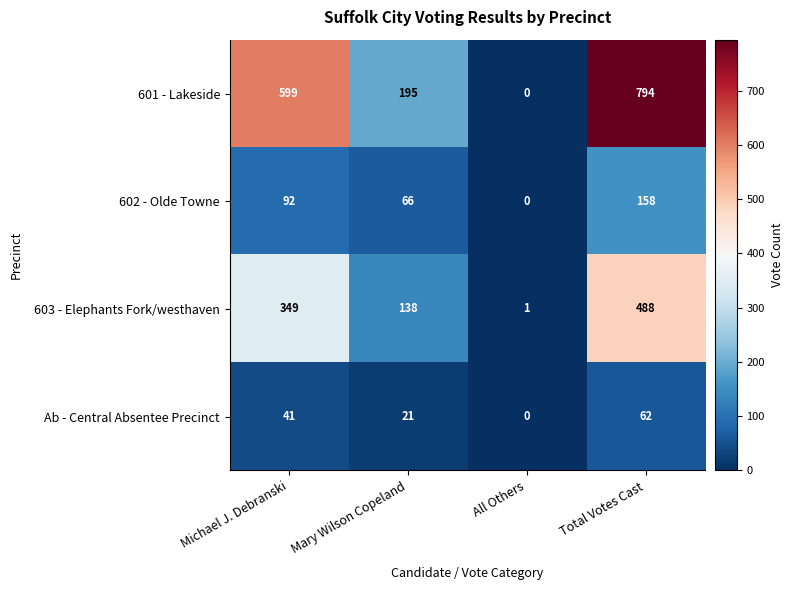

Which label corresponds to the smallest value in the chart?

All Others